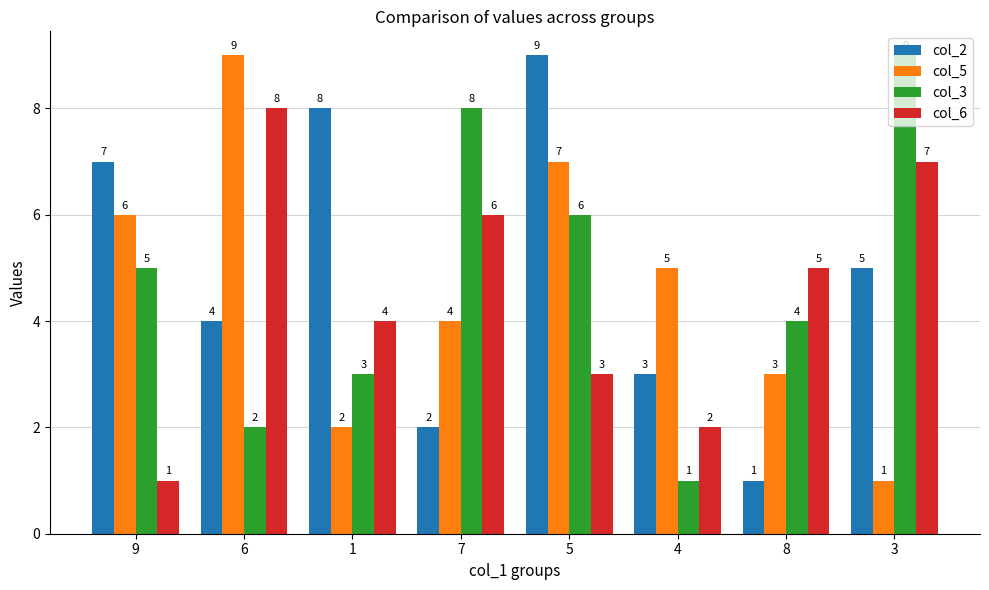

How many series are shown in this chart?

4